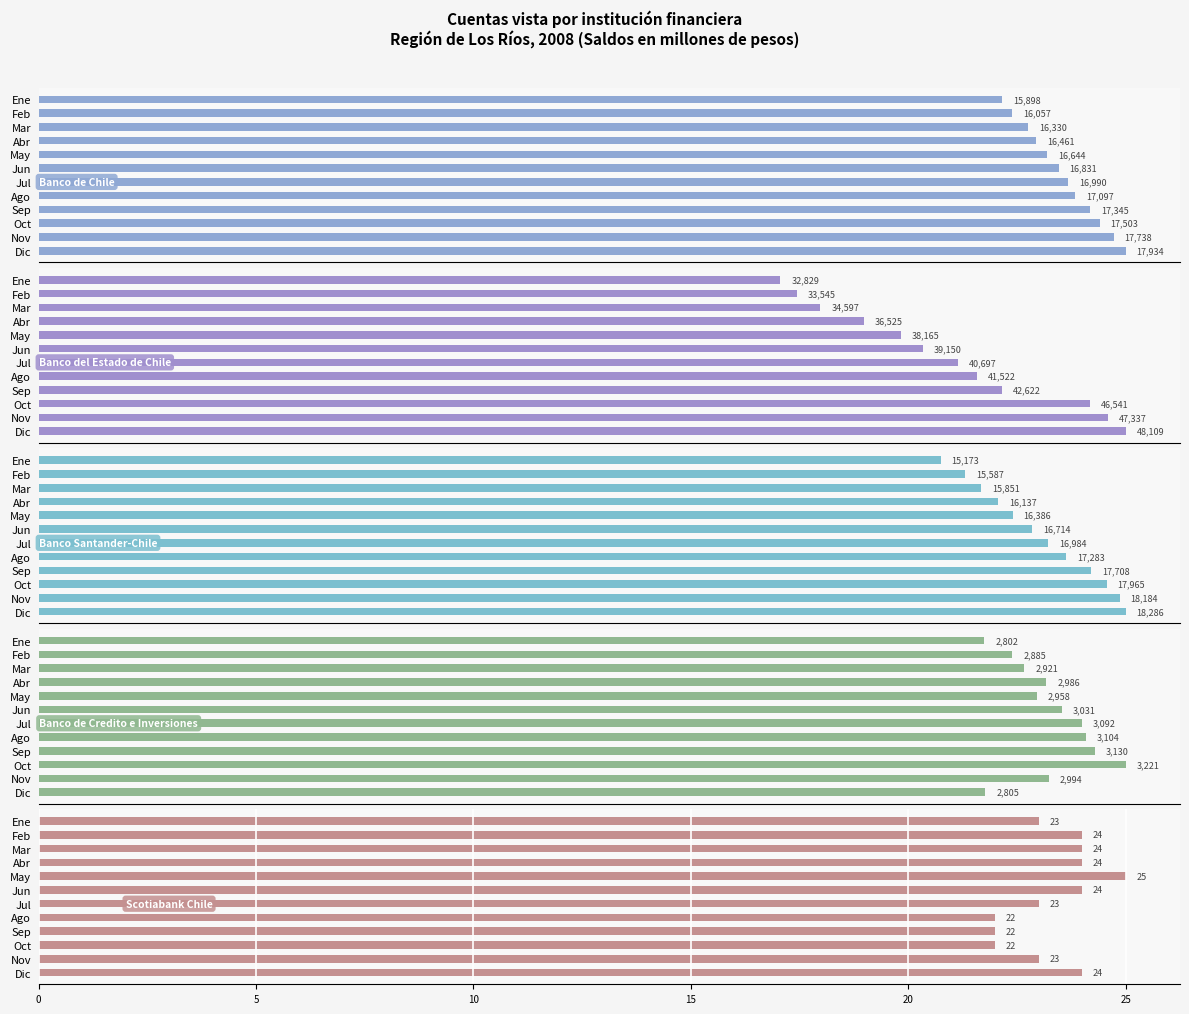

Between Mar and Nov, which series saw the biggest shift?

Banco del Estado de Chile